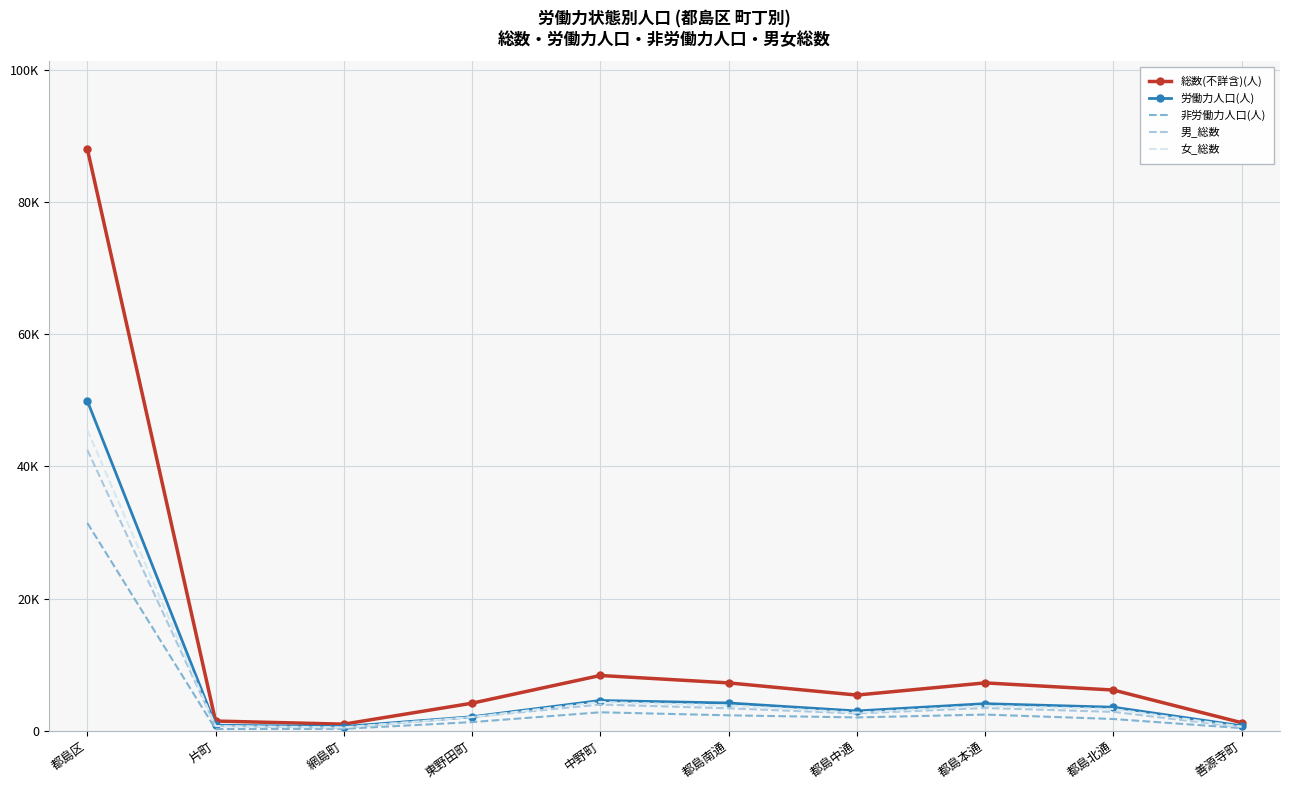

What position from the left is 網島町?

3